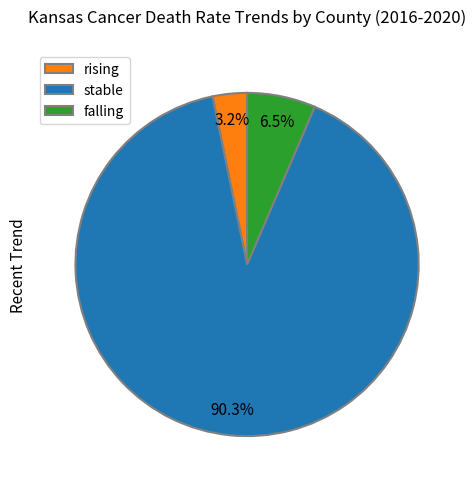

To the nearest percent, what is the combined percentage of falling and stable?

97%